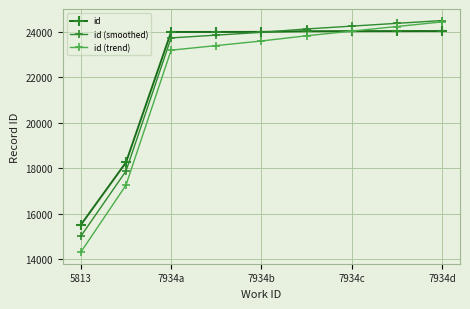

Which series has the widest spread of values?

id (trend)